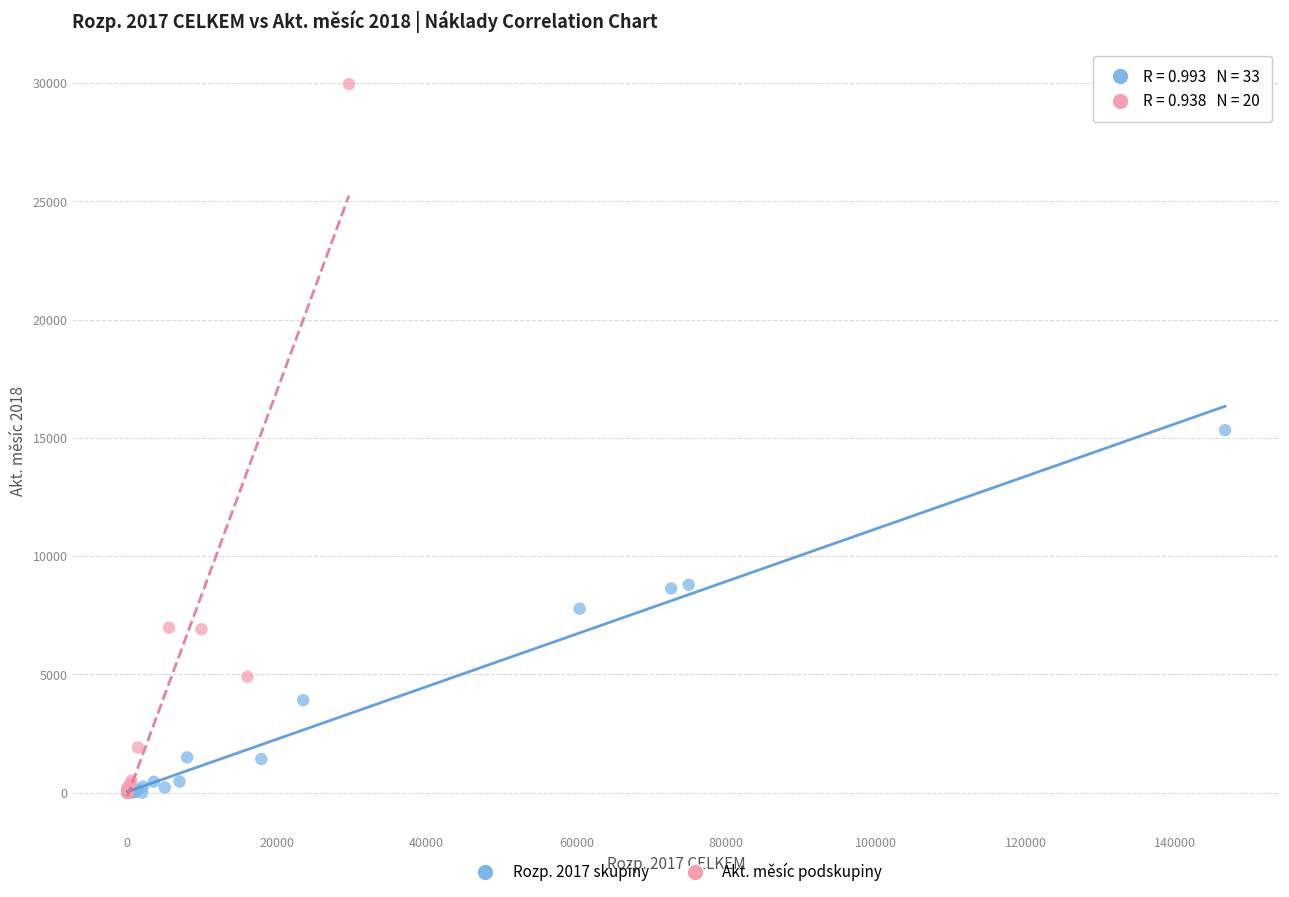

Which series has the widest spread of Y values?

Akt. měsíc podskupiny